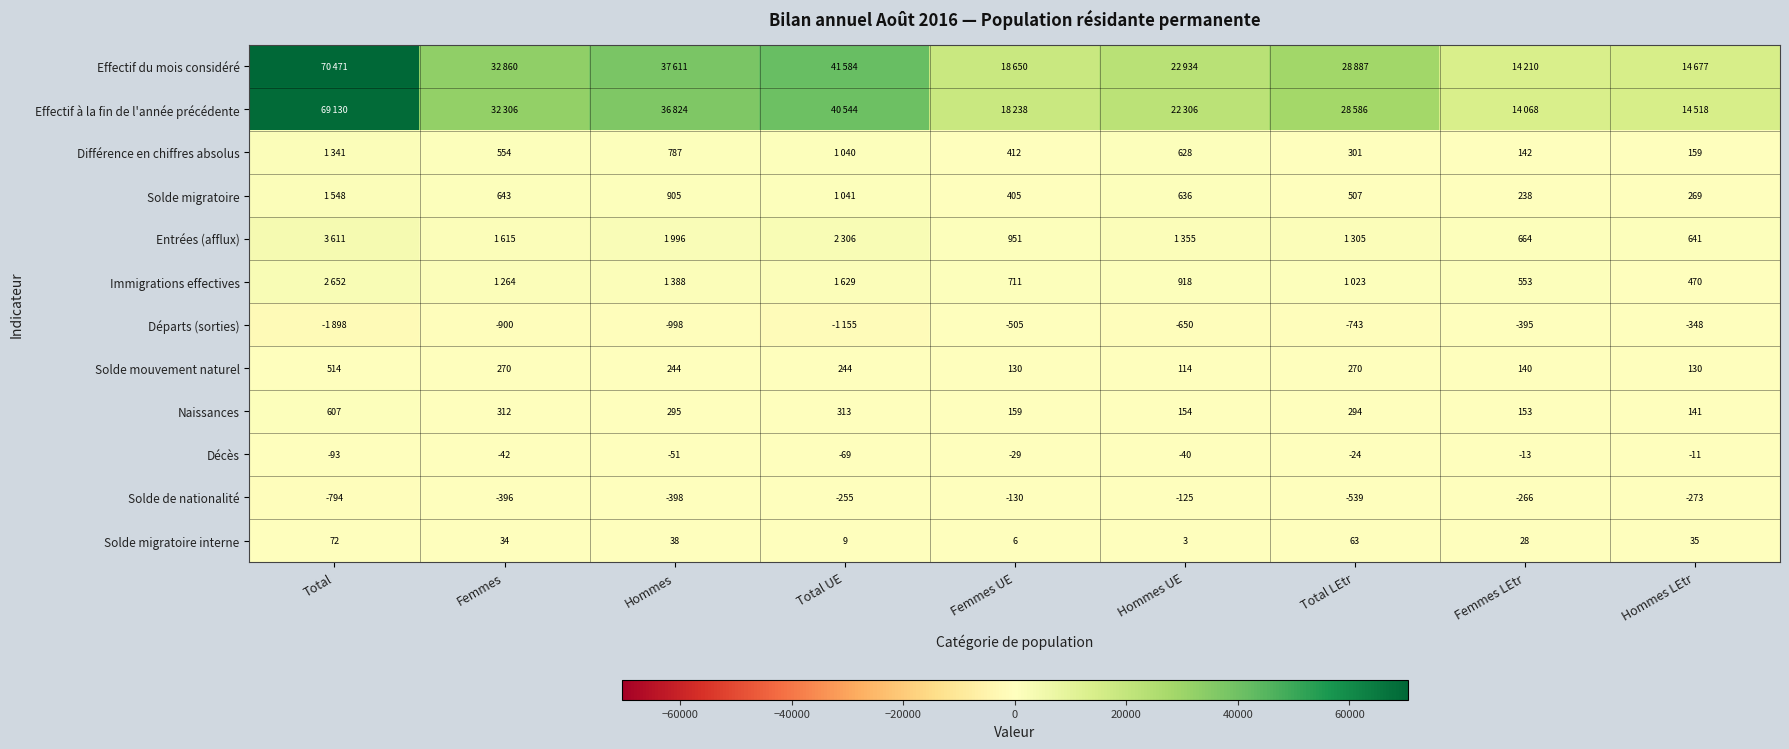

What is the sum of all Solde de nationalité values?

-3176